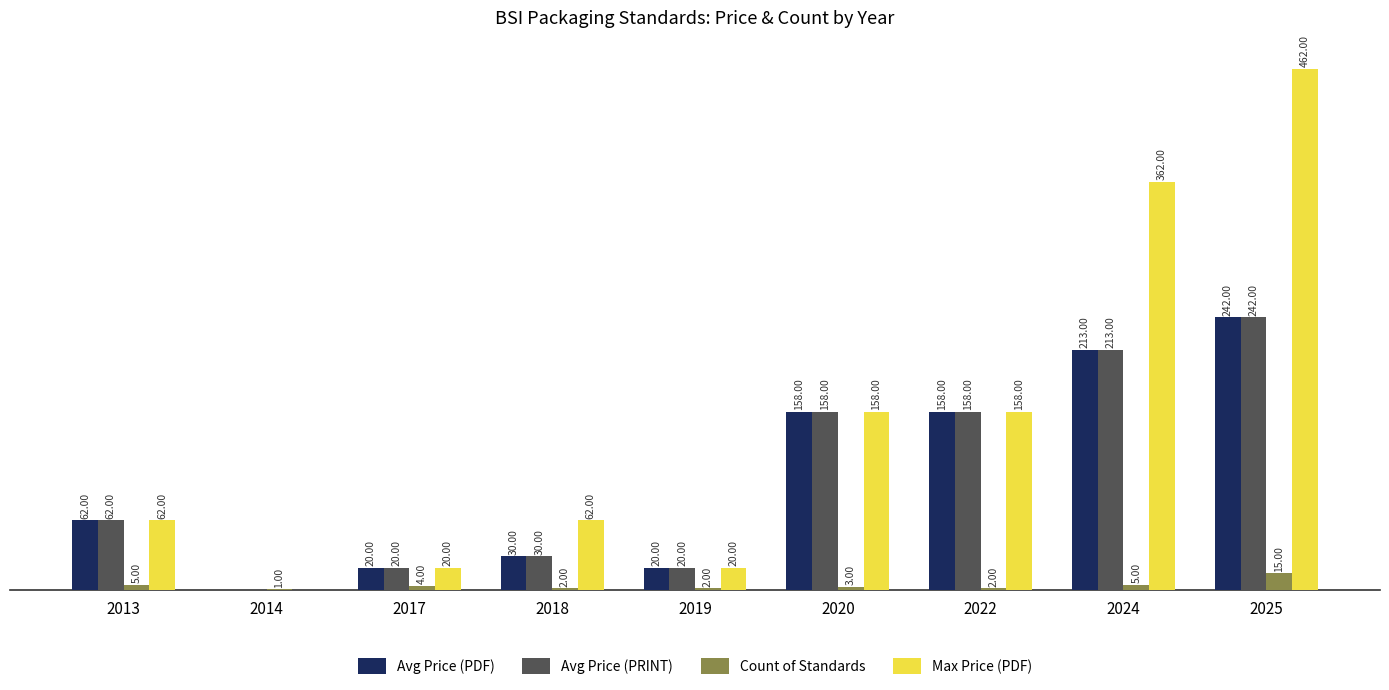

Is the value of Max Price (PDF) at 2014 greater than the value of Count of Standards at 2022?

No